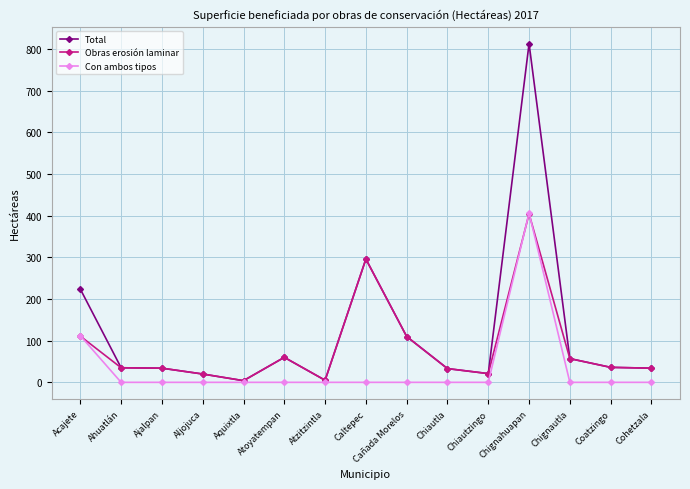

List the series in order of their overall mean, highest first.

Total, Obras erosión laminar, Con ambos tipos